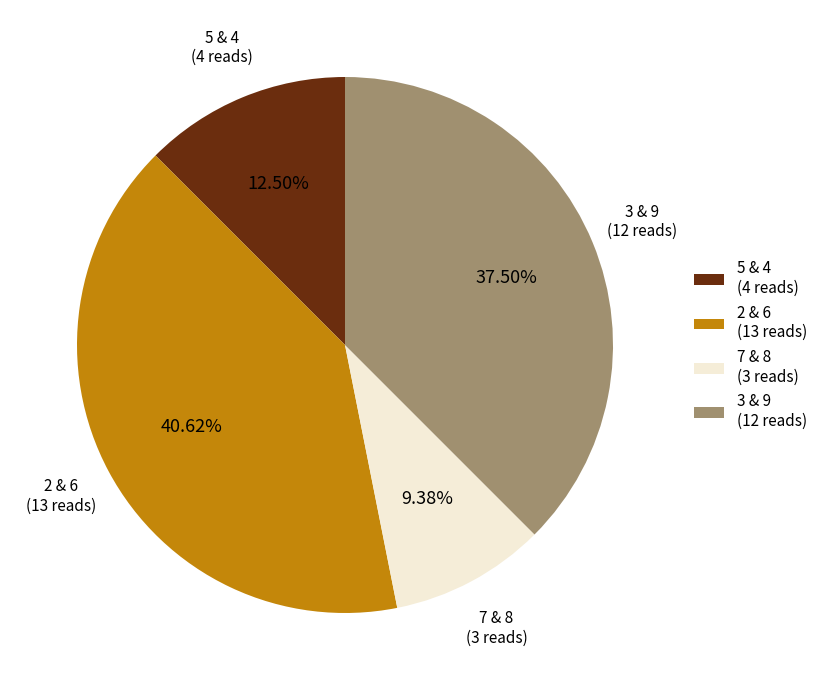

How many slices are in this pie chart?

4